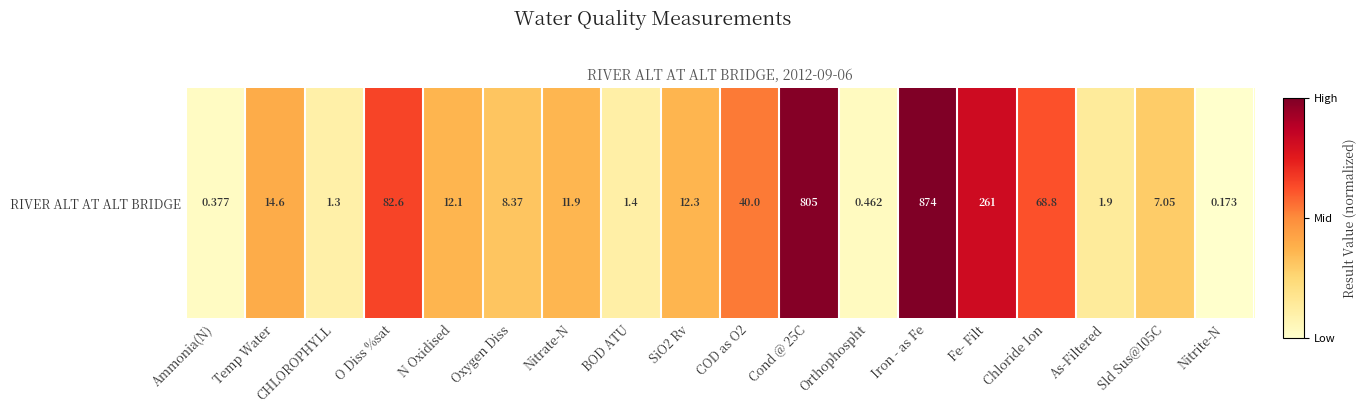

How many series are shown in this chart?

1